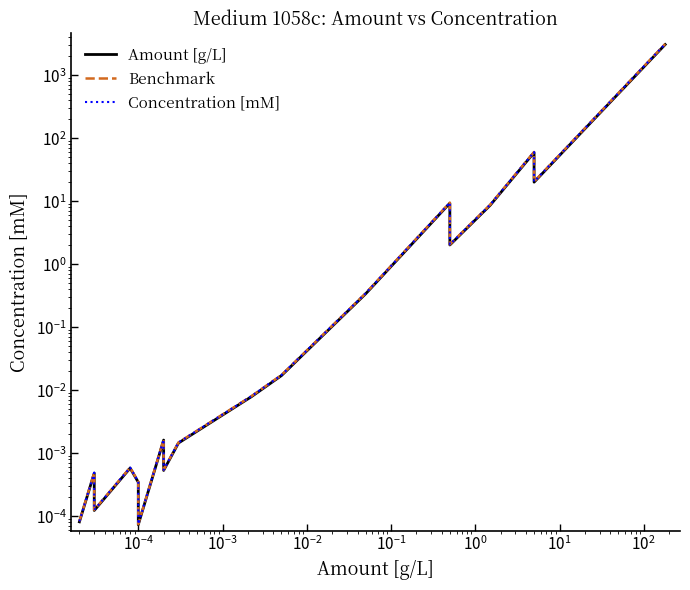

Reading right to left, what are all the values shown in this chart?

Amount [g/L]: 3073.9	20.1	59.4	8.6	2.0	9.3	0.3	0.0	0.0	0.0	0.0	0.0	0.0	0.0	0.0	0.0	0.0	0.0	0.0	0.0	0.0	0.0	0.0
Benchmark: 3135.4	20.5	60.6	8.8	2.1	9.5	0.3	0.0	0.0	0.0	0.0	0.0	0.0	0.0	0.0	0.0	0.0	0.0	0.0	0.0	0.0	0.0	0.0
Concentration [mM]: 3135.4	20.5	60.6	8.8	2.1	9.5	0.3	0.0	0.0	0.0	0.0	0.0	0.0	0.0	0.0	0.0	0.0	0.0	0.0	0.0	0.0	0.0	0.0